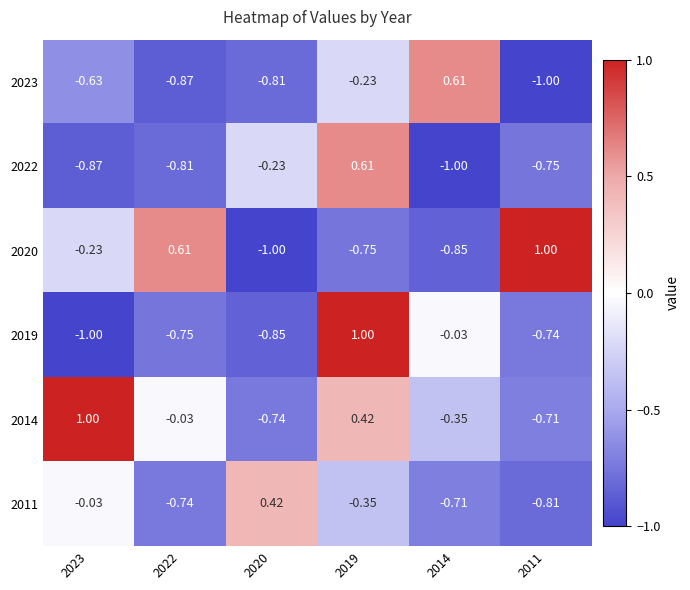

How many values in 2014 are above zero?

2